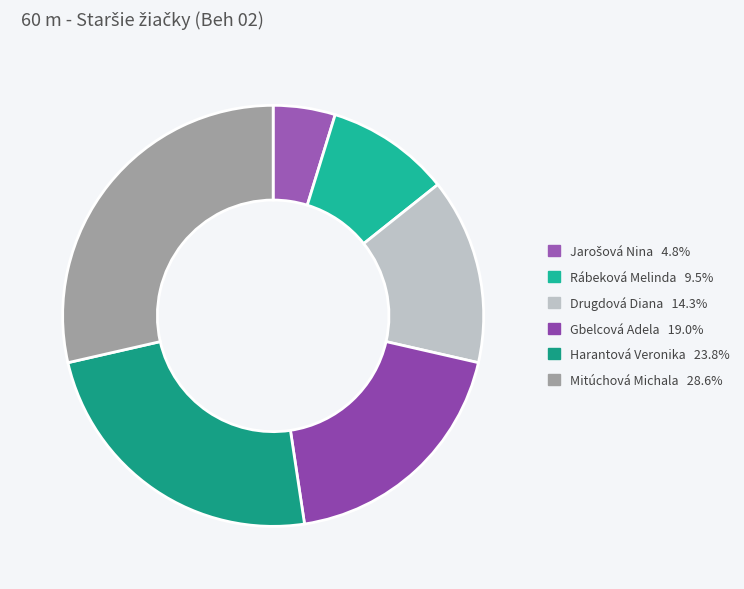

Which category has the smallest portion of the pie?

Jarošová Nina